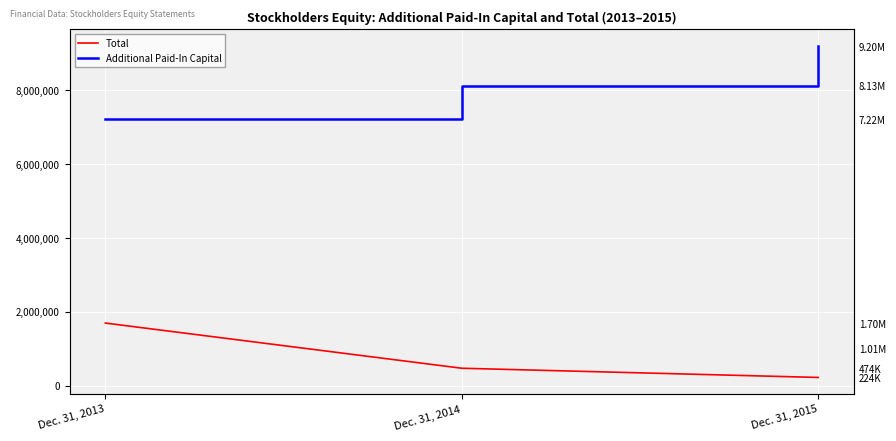

Which series changed the most between Dec. 31, 2013 and Dec. 31, 2015?

Additional Paid-In Capital